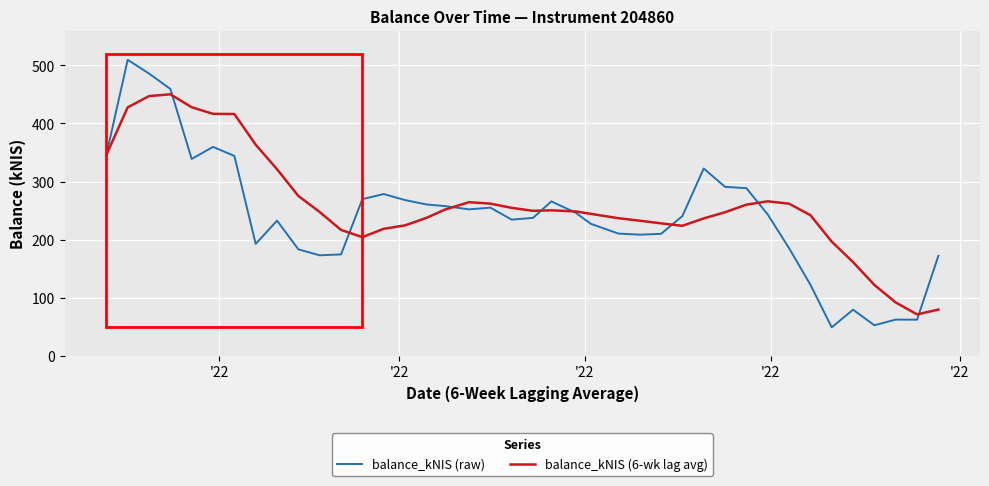

List the series in order of their peak value, highest first.

balance_kNIS (raw), balance_kNIS (6-wk lag avg)